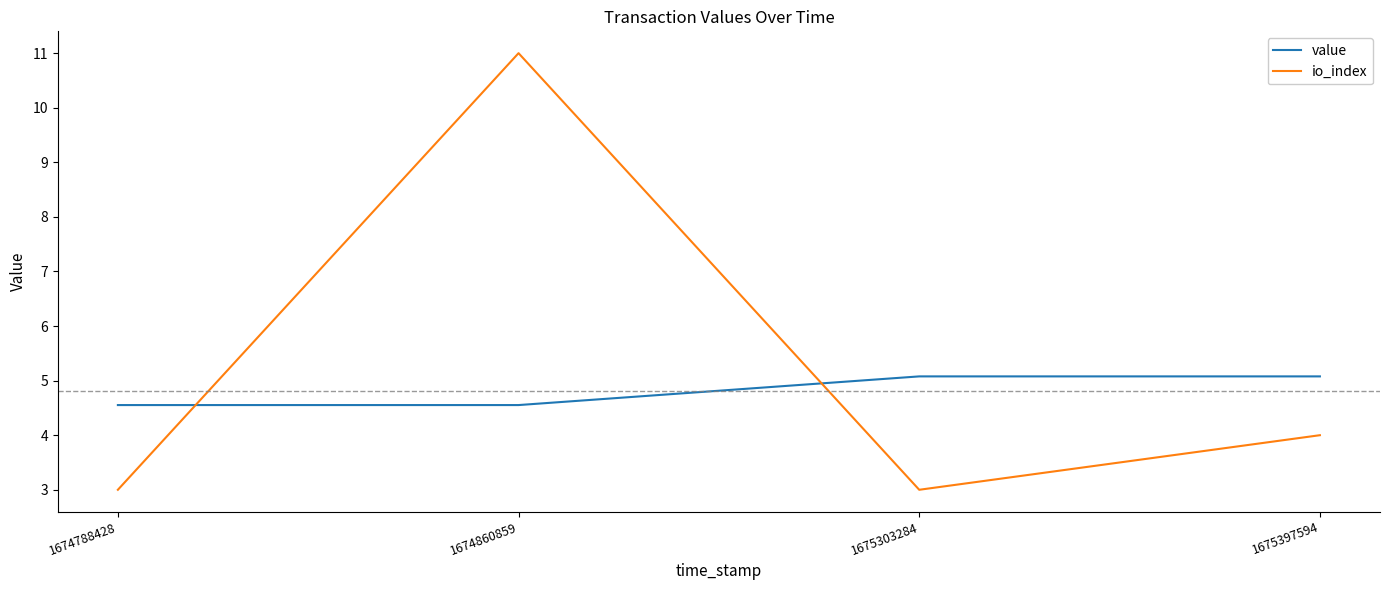

Reading left to right, what are all the values shown in this chart?

value: 1674788428=4.6	1674860859=4.6	1675303284=5.1	1675397594=5.1
io_index: 1674788428=3.0	1674860859=11.0	1675303284=3.0	1675397594=4.0